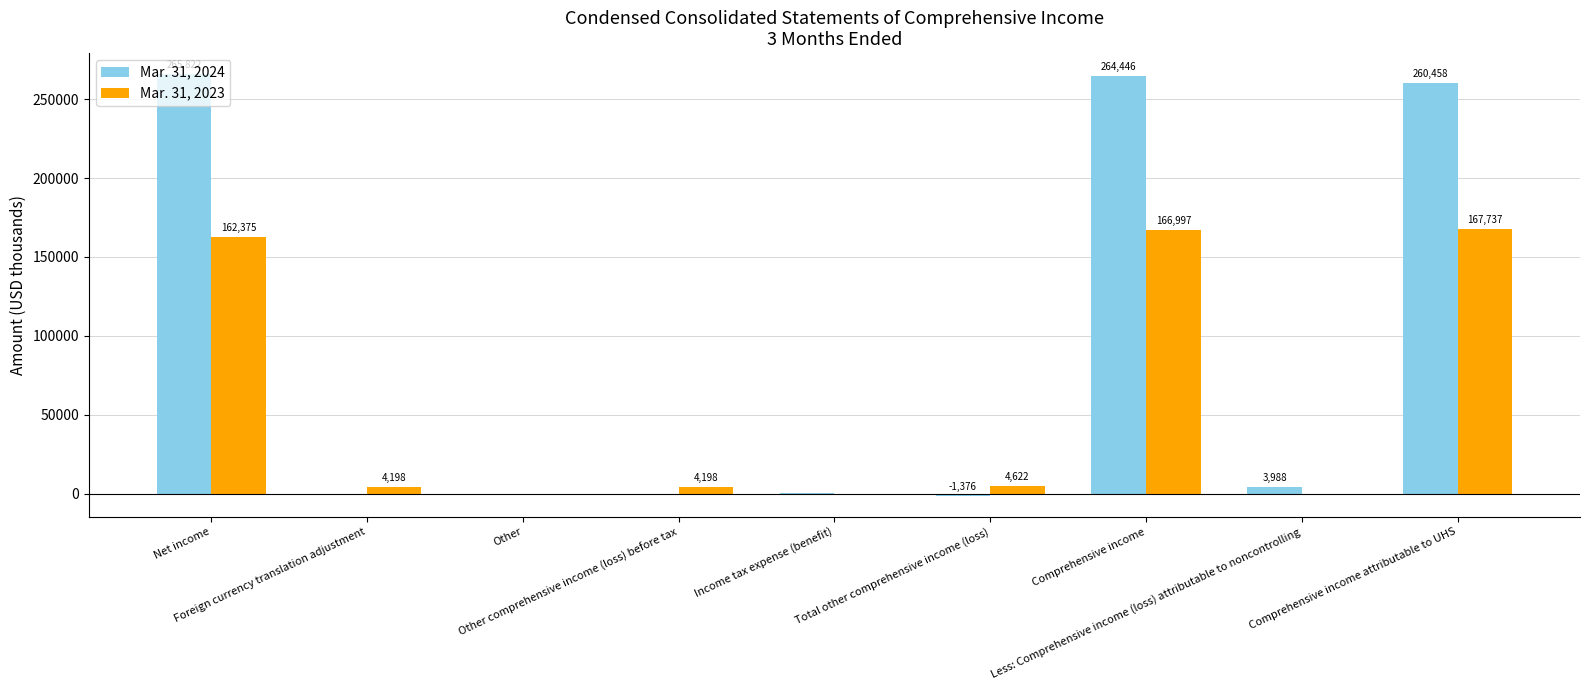

Which series has the largest total across all categories?

Mar. 31, 2024